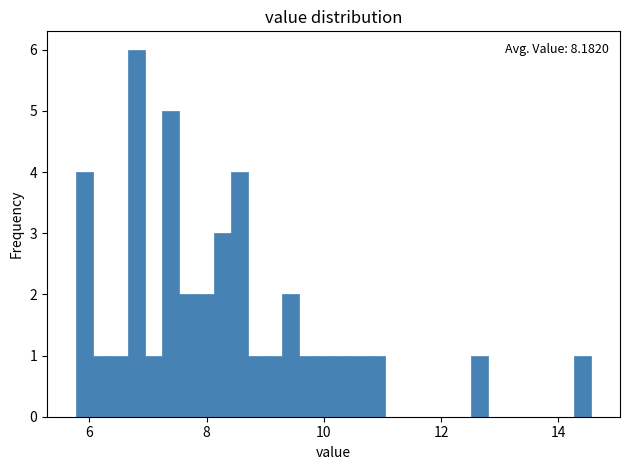

Around what value on the x-axis is the tallest bar? Give the approximate position of its centre, as read against the axis.

6.8